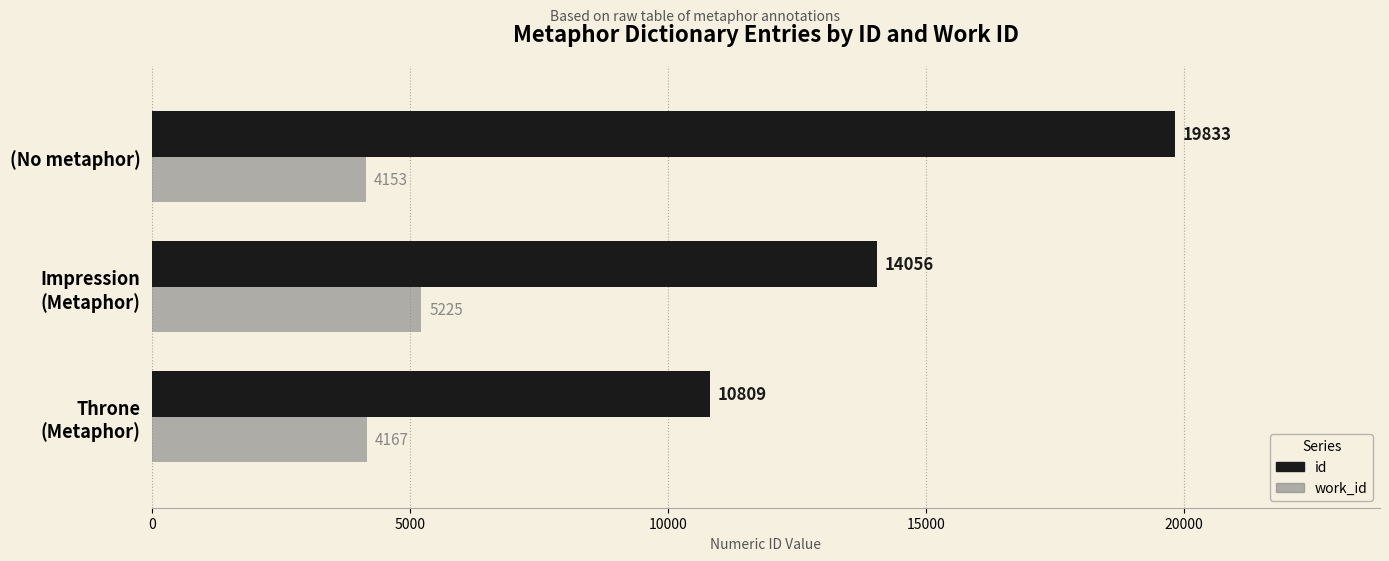

What are all the series names shown in the legend?

id, work_id